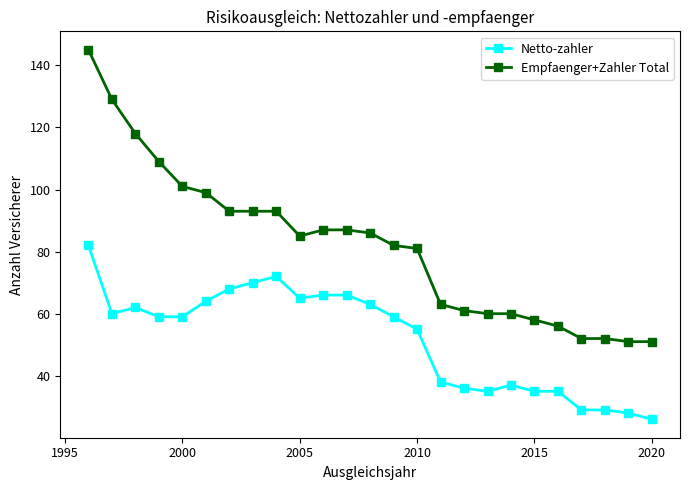

True or false: Netto-zahler has more than 0 points higher than both neighbors.

True